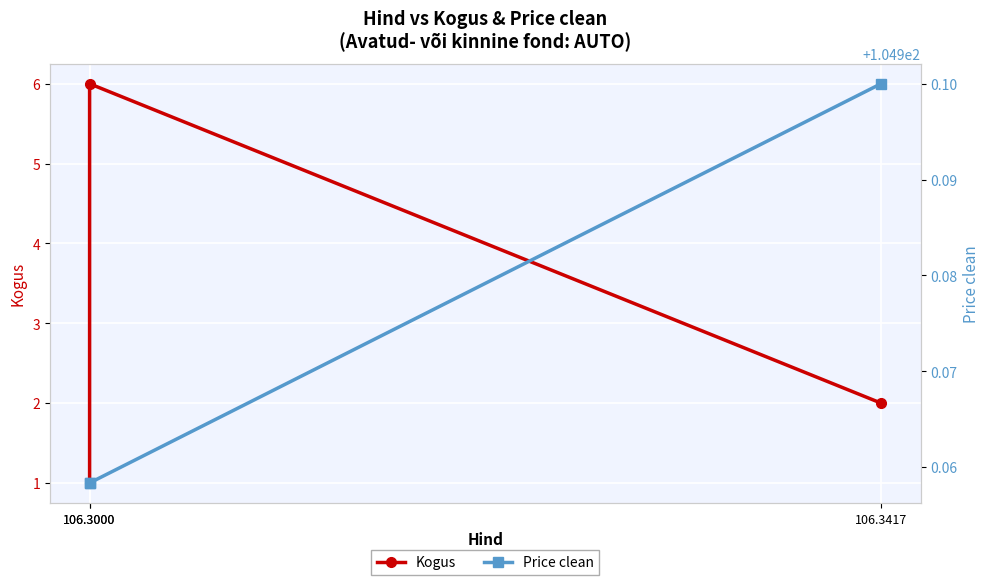

At which label is Price clean closest to 104?

106.3000